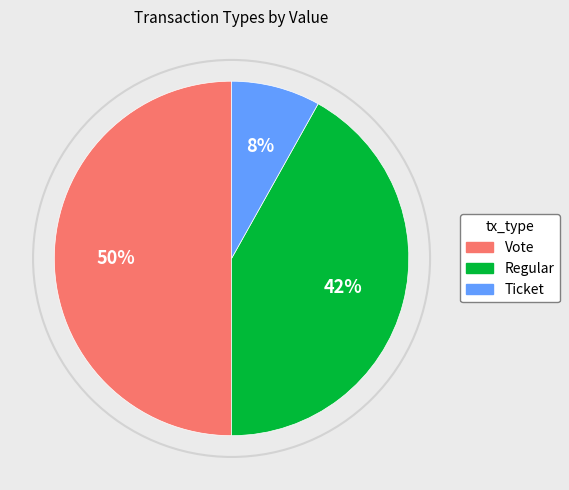

Do Vote and Regular together represent more than half of the pie?

Yes